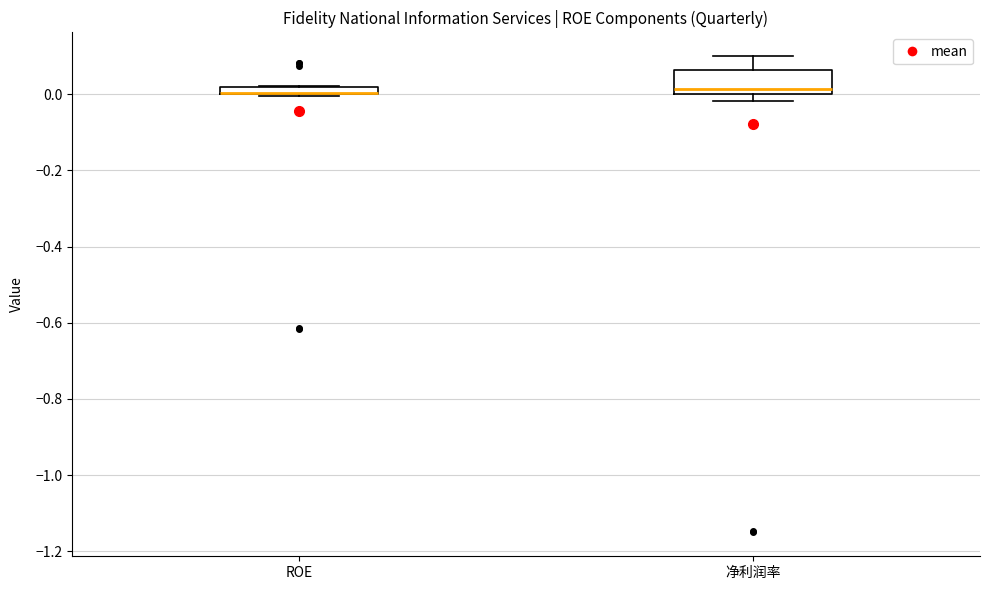

Where is the upper edge of the box for ROE on the y-axis? The values are not printed on the chart, so give them approximately, as read against the axis.

0.02